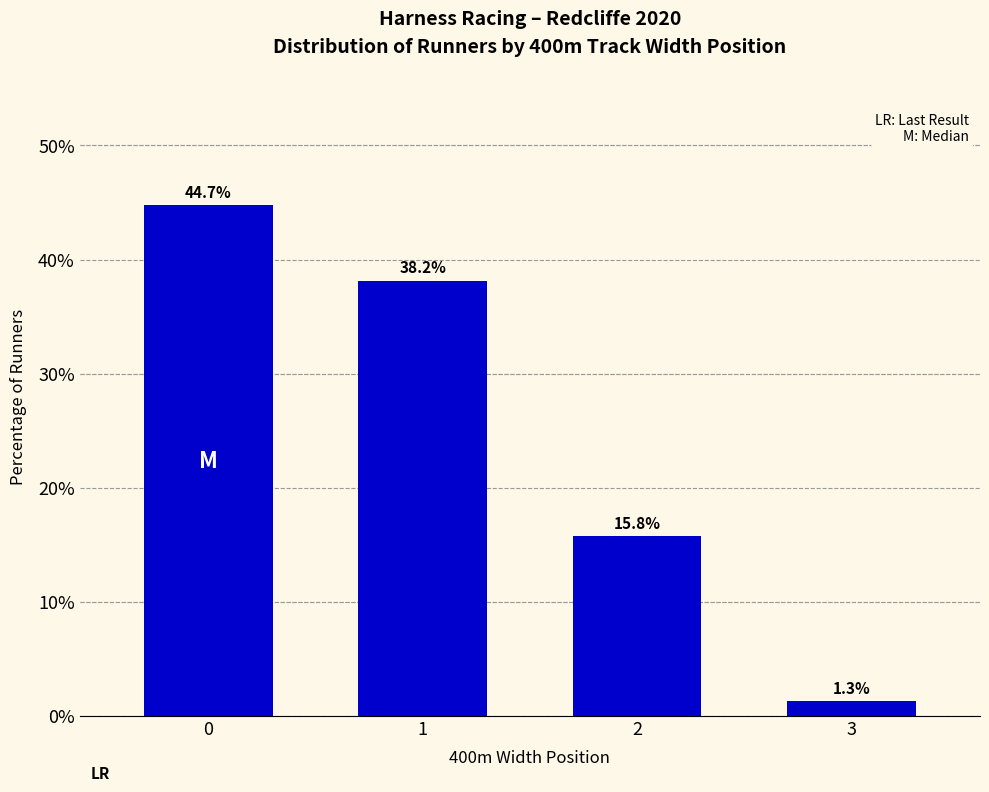

What is the difference between the maximum and minimum values?

43.4